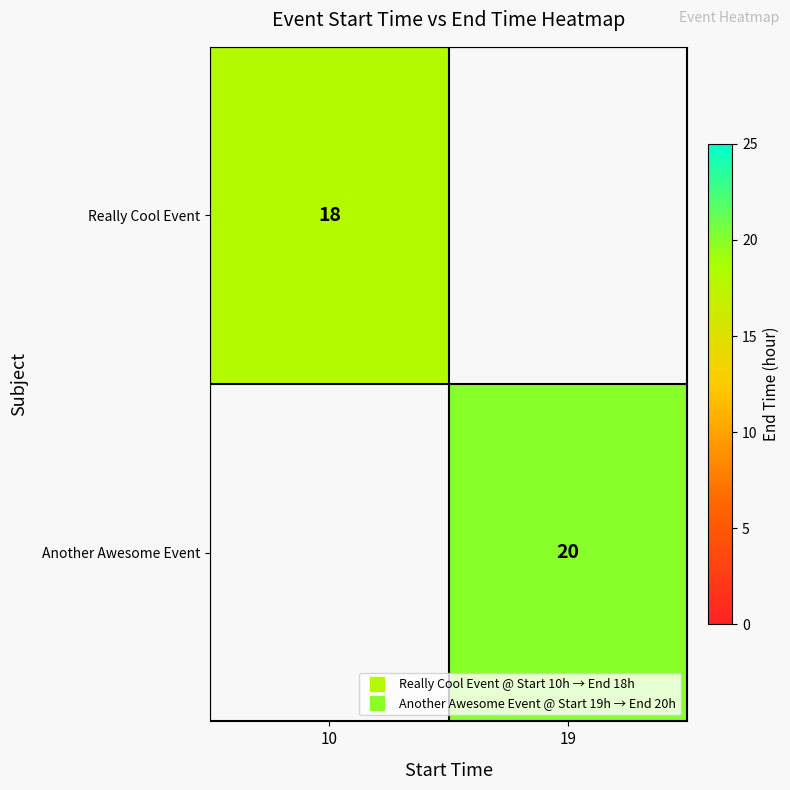

Rank the series at 19 from lowest to highest value.

Really Cool Event, Another Awesome Event